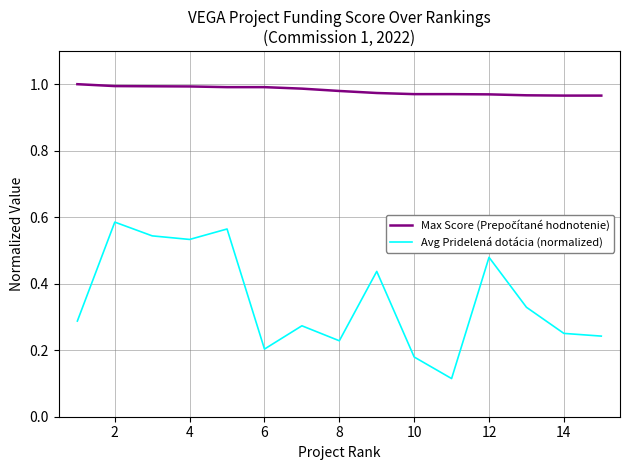

Is this an area chart (filled region under the line)?

No